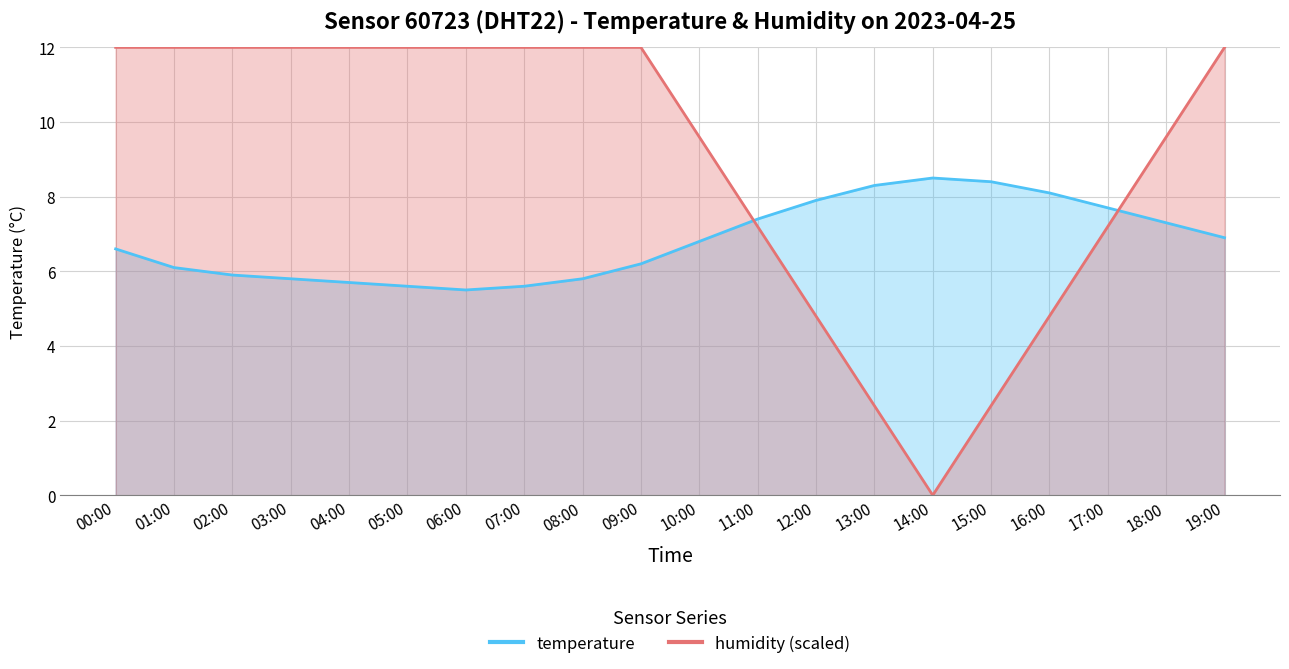

What is the value of the temperature point at the 17th from the left?

8.1